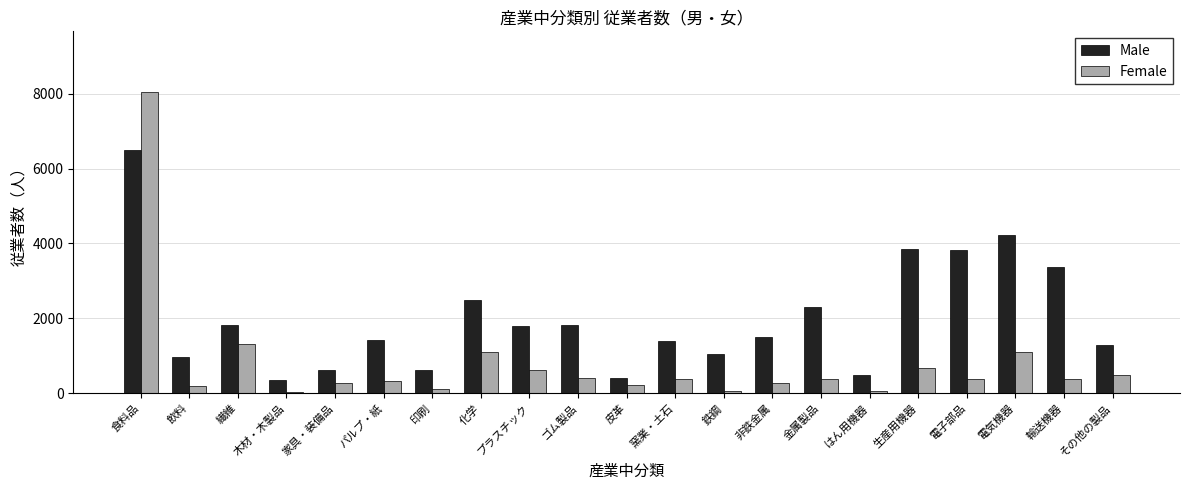

What value does the Male series have at 皮革?

409